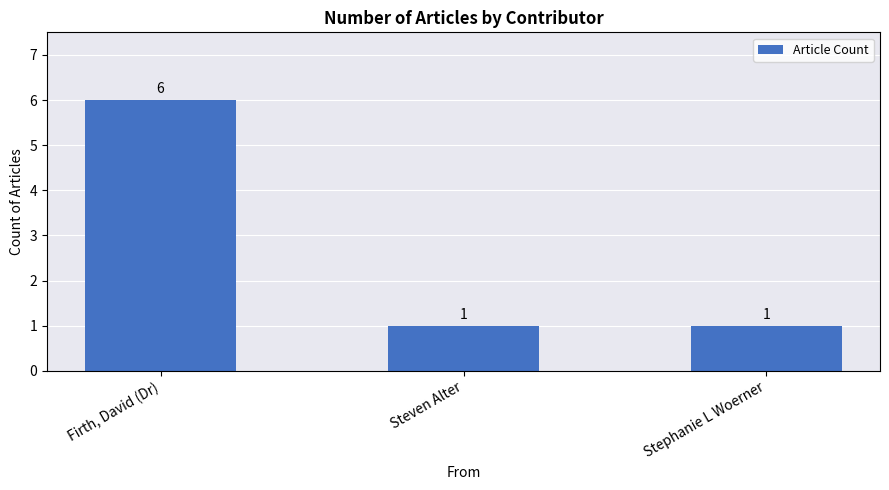

Reading right to left, list all the values displayed in this chart.

Stephanie L Woerner=1	Steven Alter=1	Firth, David (Dr)=6